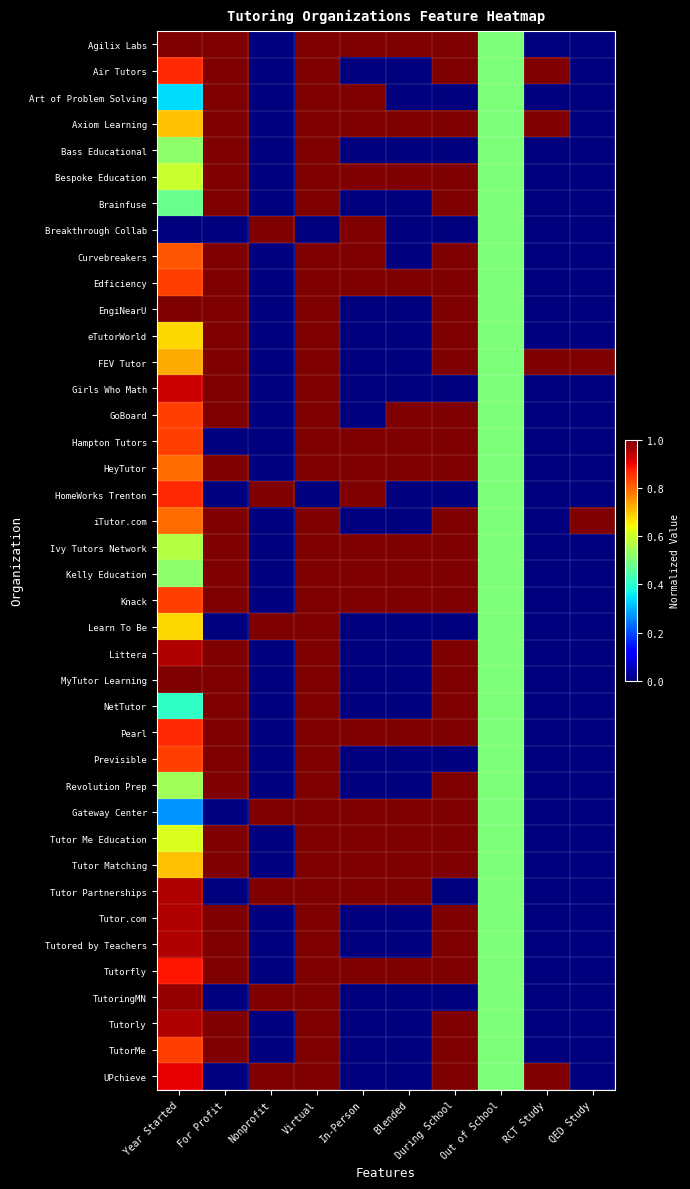

List the series in order of their peak value, lowest first.

Agilix Labs, Air Tutors, Art of Problem Solving, Axiom Learning, Bass Educational, Bespoke Education, Brainfuse, Breakthrough Collab, Curvebreakers, Edficiency, EngiNearU, eTutorWorld, FEV Tutor, Girls Who Math, GoBoard, Hampton Tutors, HeyTutor, HomeWorks Trenton, iTutor.com, Ivy Tutors Network, Kelly Education, Knack, Learn To Be, Littera, MyTutor Learning, NetTutor, Pearl, Previsible, Revolution Prep, Gateway Center, Tutor Me Education, Tutor Matching, Tutor Partnerships, Tutor.com, Tutored by Teachers, Tutorfly, TutoringMN, Tutorly, TutorMe, UPchieve